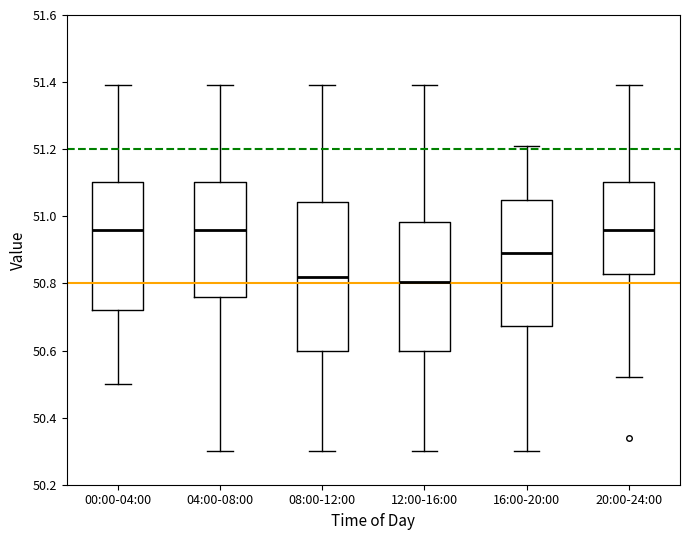

Reading left to right, read every box against the y-axis: the position of its median line, the range the box covers, and the ends of its whiskers. The values are not printed on the chart, so give them approximately, as read against the axis.

00:00-04:00: median 50.96, box 50.72 to 51.10, whiskers 50.50 to 51.40
04:00-08:00: median 50.96, box 50.76 to 51.10, whiskers 50.30 to 51.40
08:00-12:00: median 50.82, box 50.60 to 51.04, whiskers 50.30 to 51.40
12:00-16:00: median 50.80, box 50.60 to 50.98, whiskers 50.30 to 51.40
16:00-20:00: median 50.90, box 50.68 to 51.04, whiskers 50.30 to 51.22
20:00-24:00: median 50.96, box 50.82 to 51.10, whiskers 50.52 to 51.40